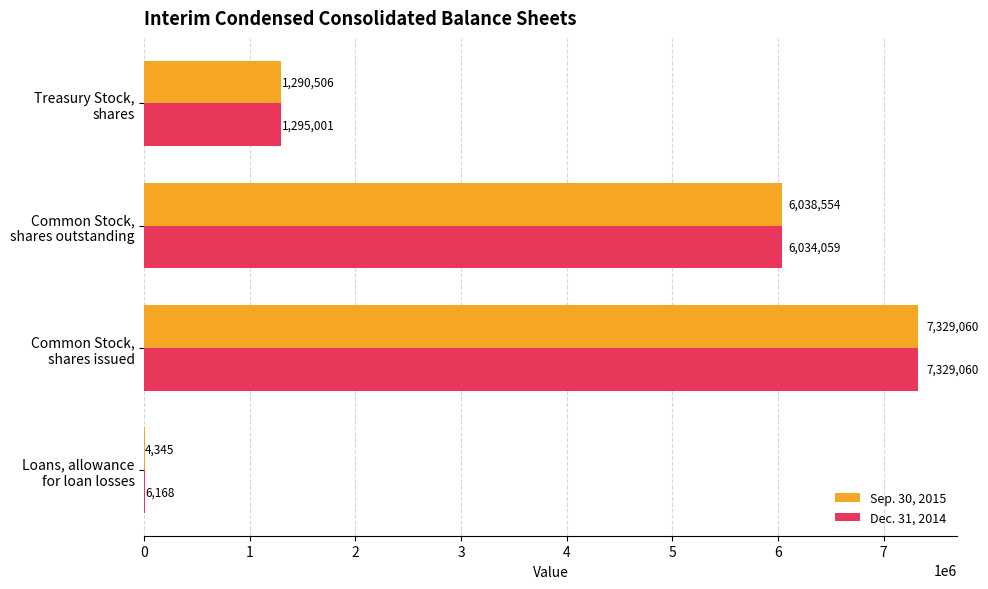

What is the sum of all Dec. 31, 2014 values?

14664288